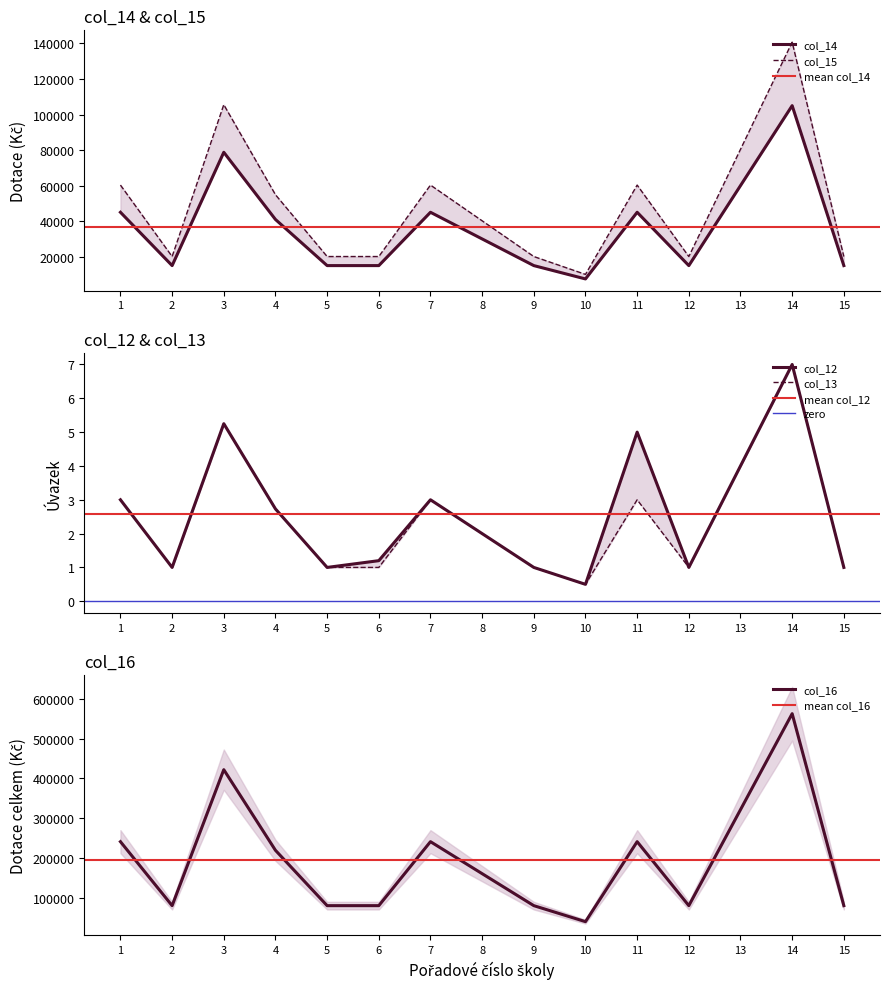

Which series has the widest spread of values?

col_16